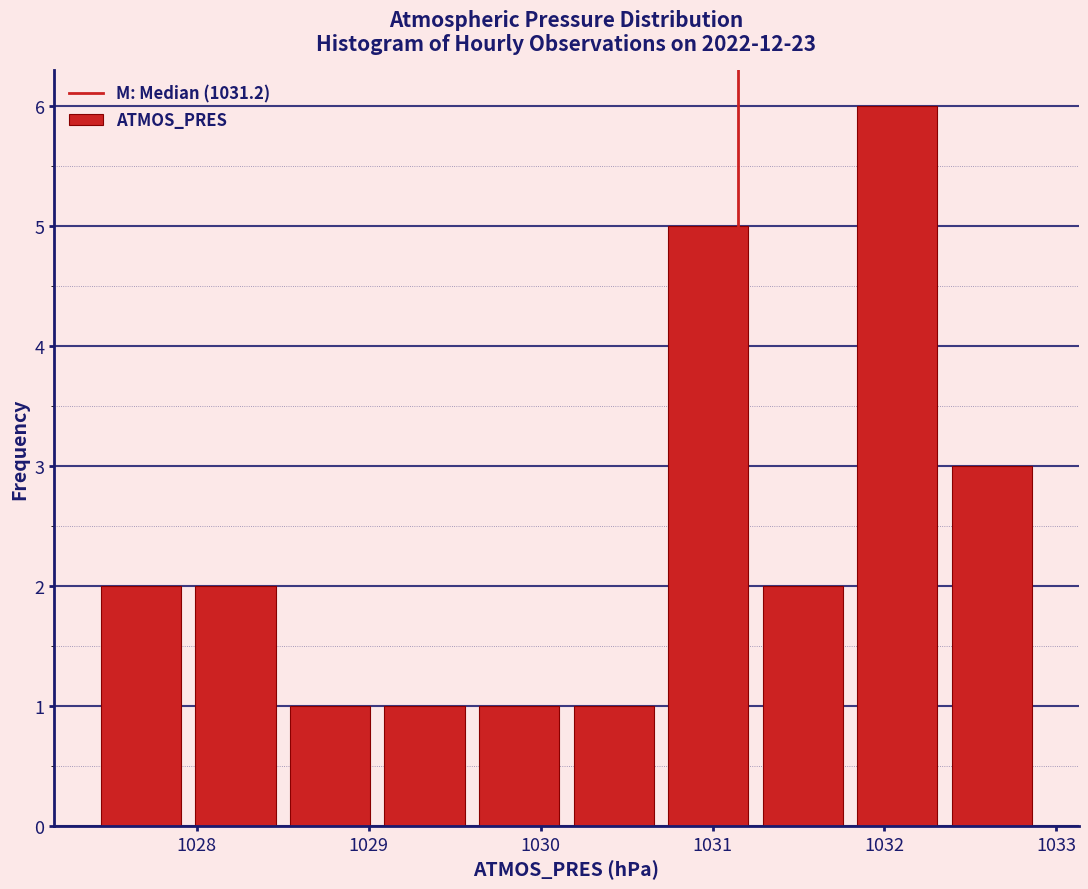

How tall is the bar that spans 1027.40 to 1027.95 on the x-axis? Neither the bar edges nor the heights are printed on the chart, so give them approximately, as read against the axes.

2